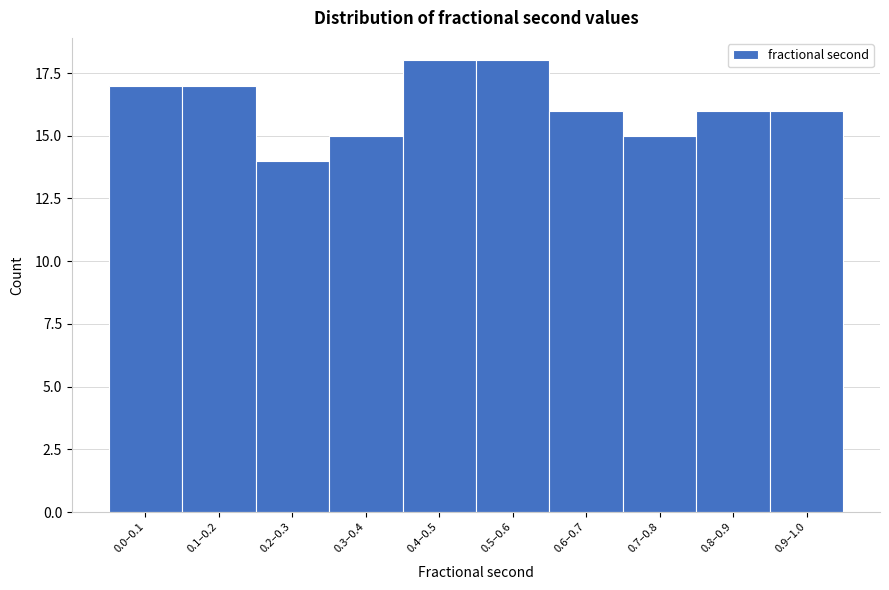

Reading left to right, what are all the values shown in this chart?

17	17	14	15	18	18	16	15	16	16